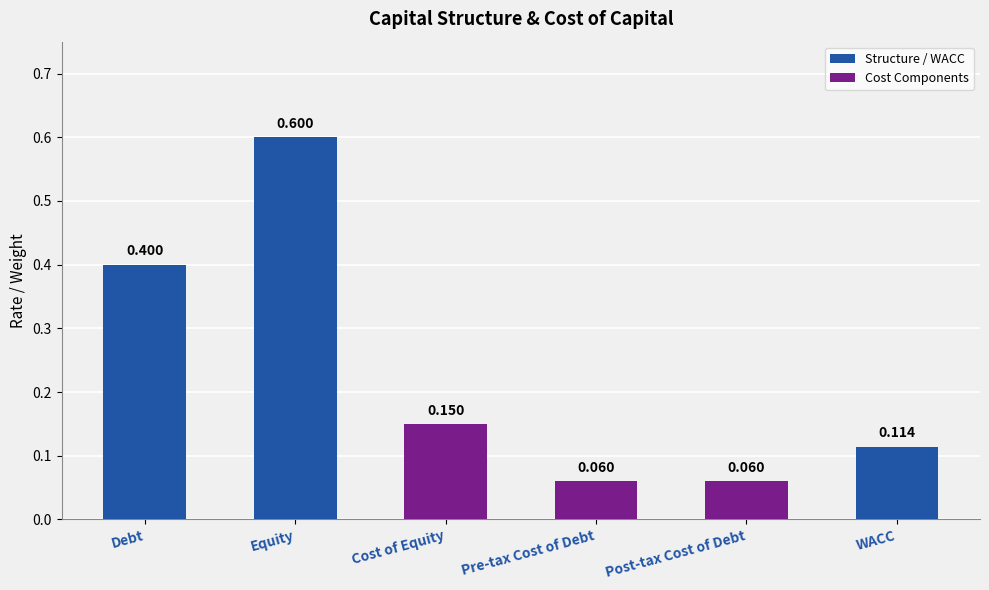

The chart shows a value of 0.4 at Debt. True or false?

True